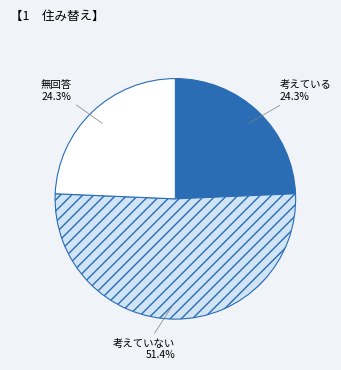

What is the largest slice in the pie chart?

考えていない